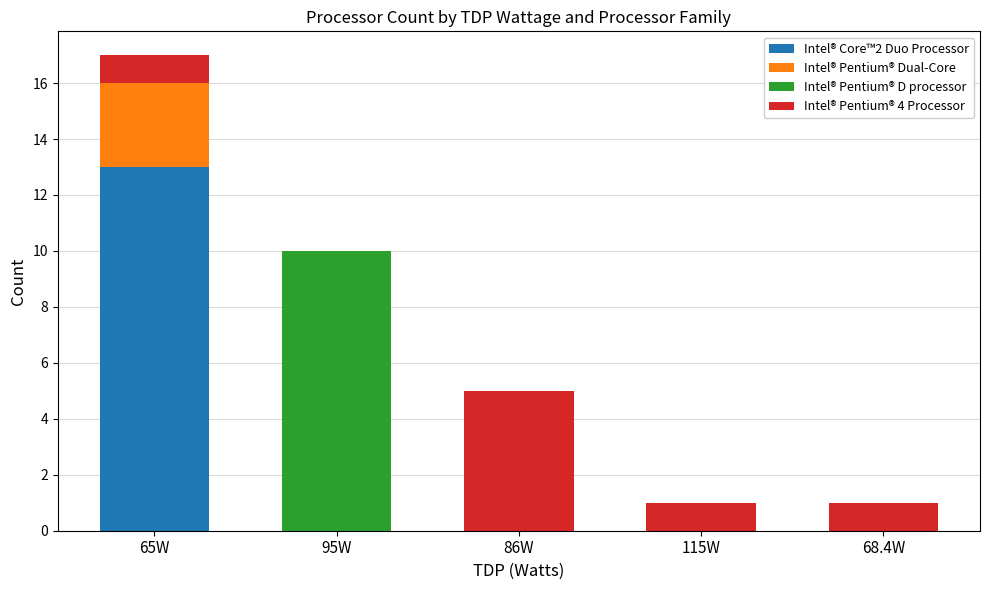

What are all the series names shown in the legend?

Intel® Core™2 Duo Processor, Intel® Pentium® Dual-Core, Intel® Pentium® D processor, Intel® Pentium® 4 Processor